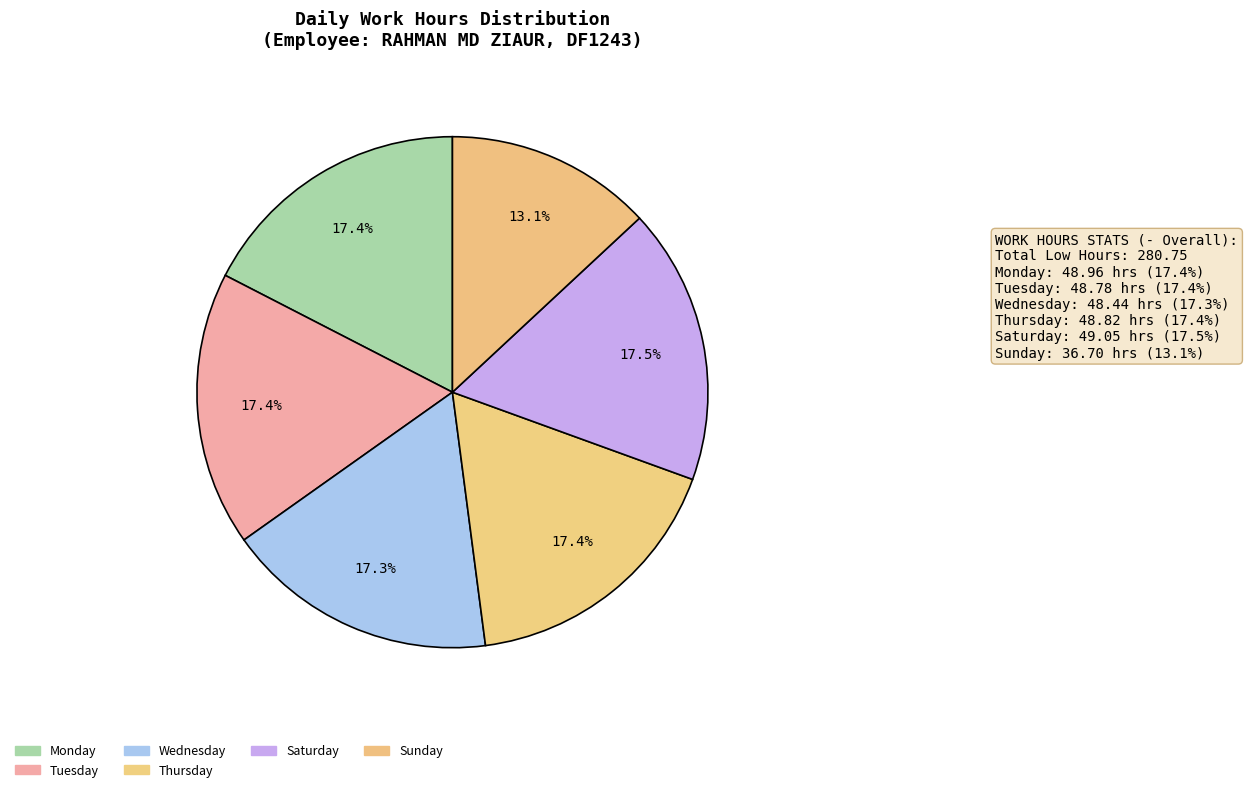

Count the number of slices in the pie.

6